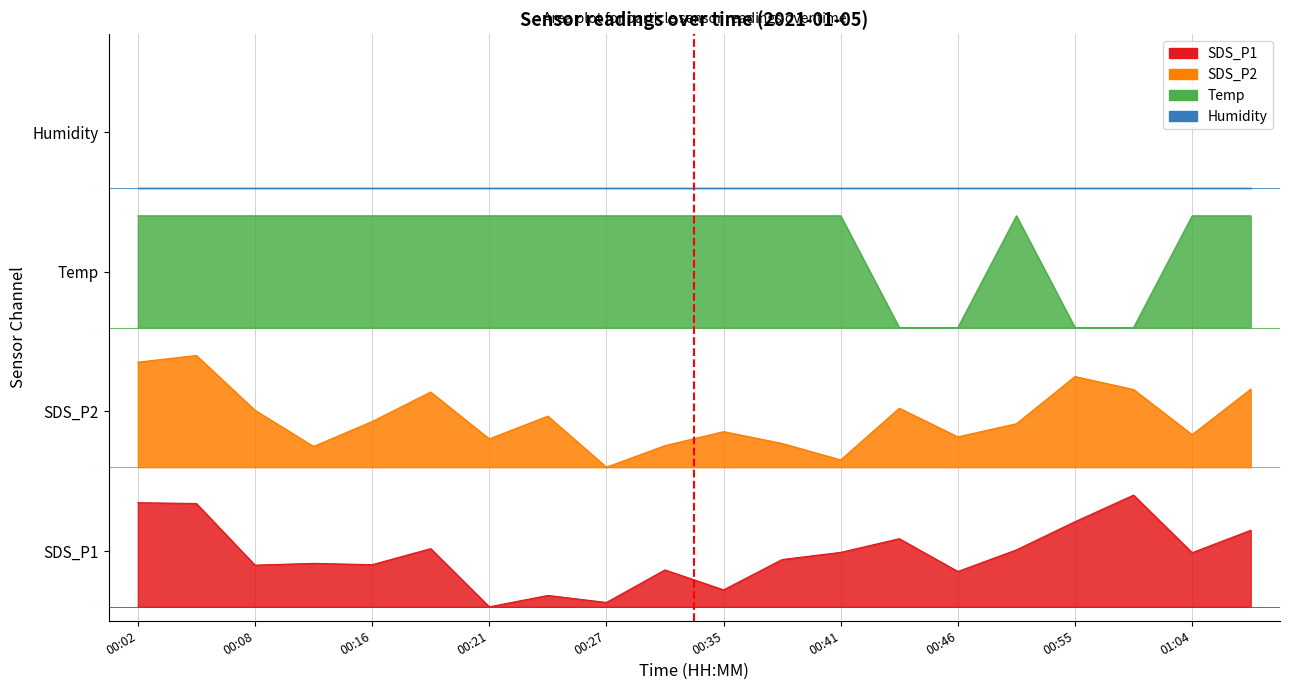

What is the approximate value of SDS_P2 at 00:41?

1.1